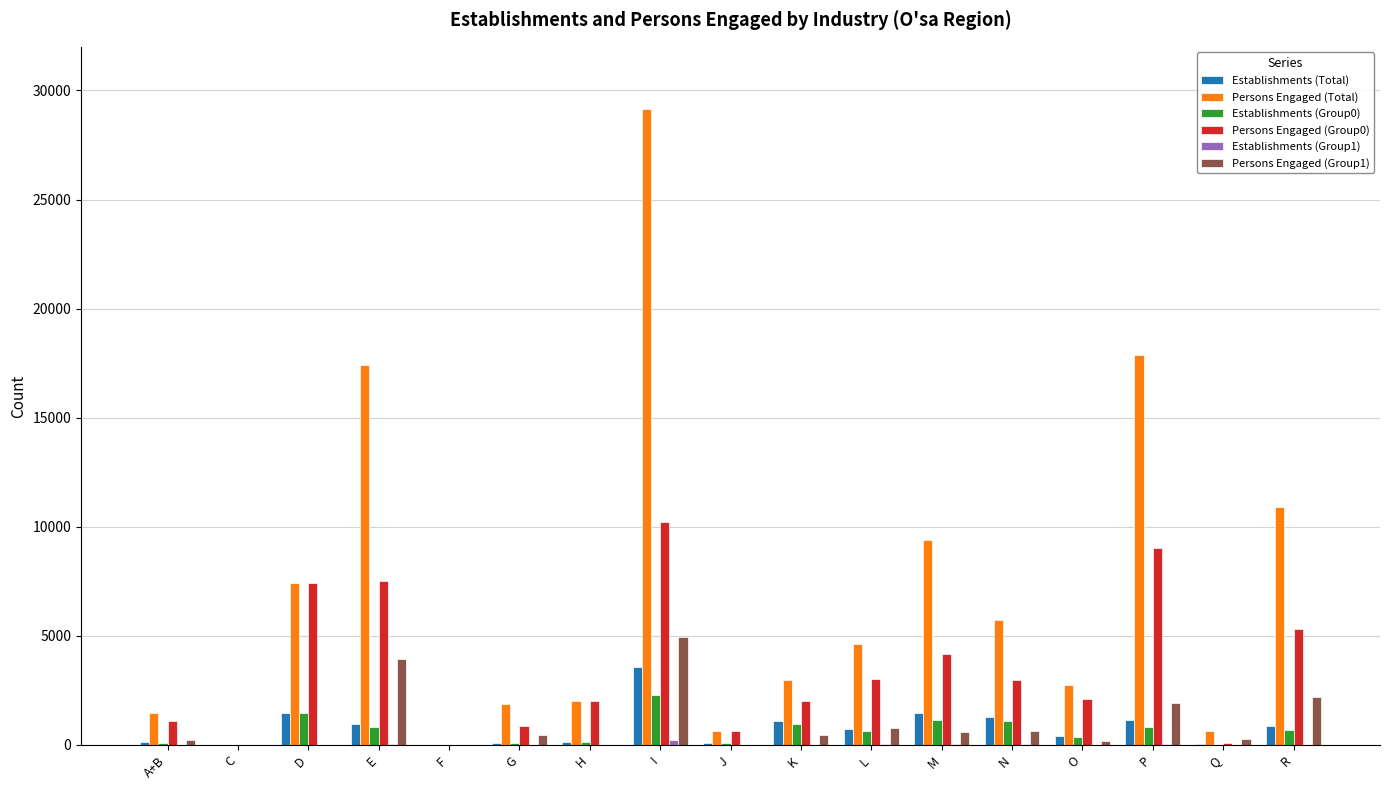

Which series changed the most between D and E?

Persons Engaged (Total)